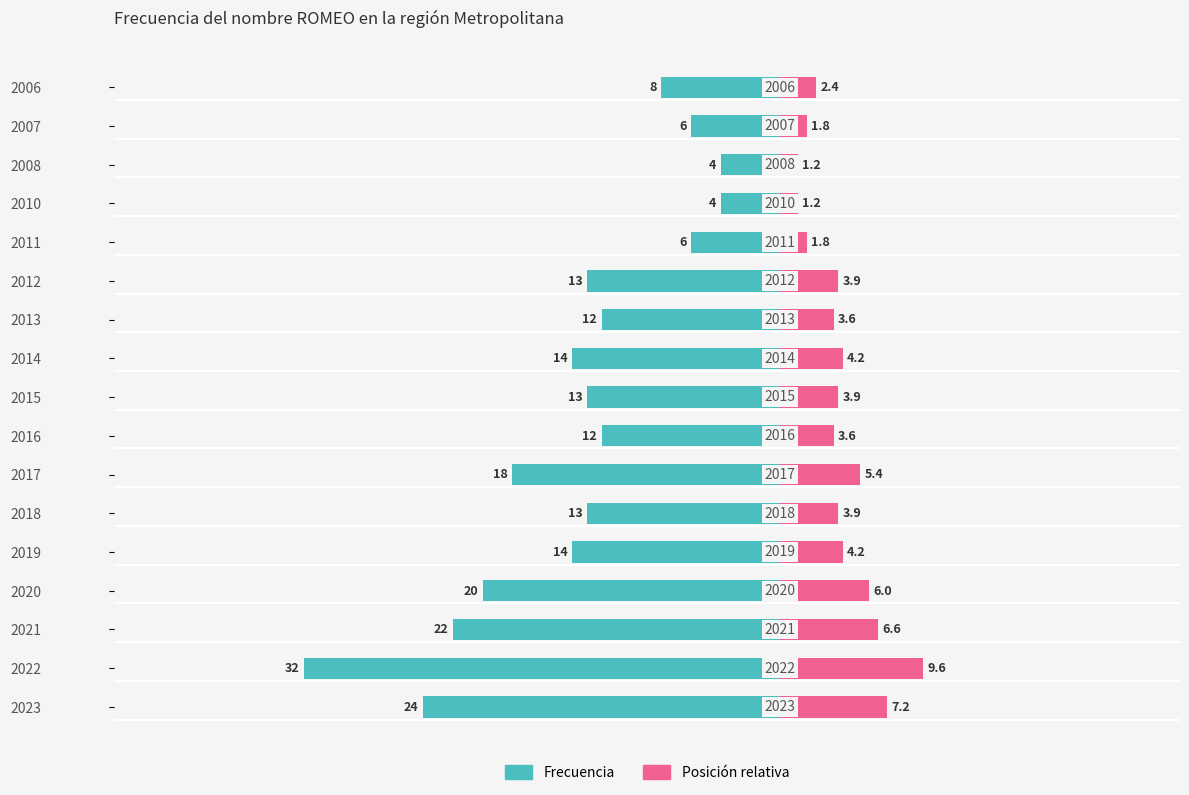

True or false: Posición relativa has a value of 3.9 at 2012.

True